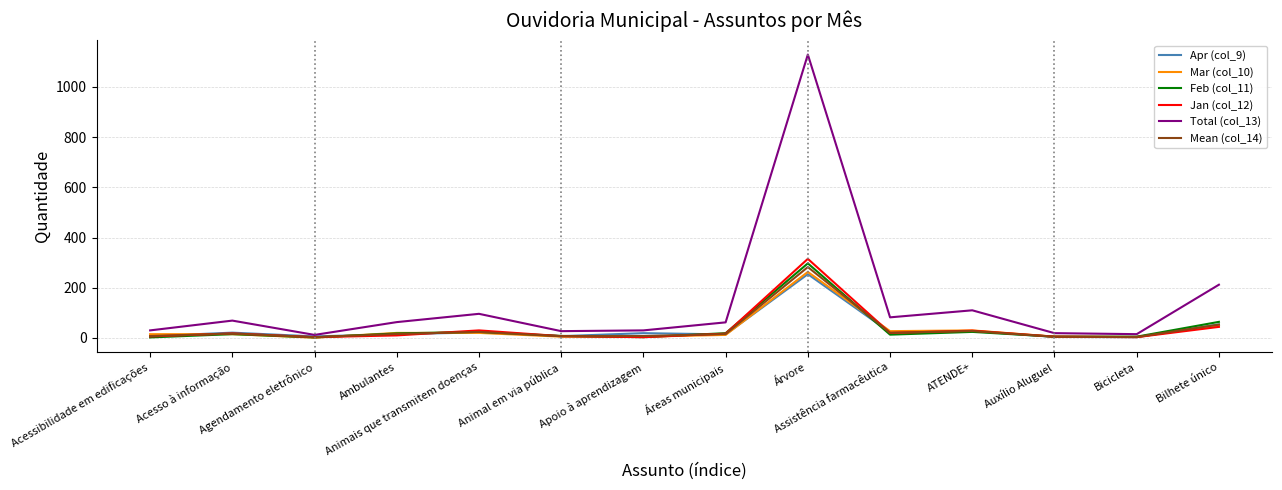

Which series has the largest total across all categories?

Total (col_13)